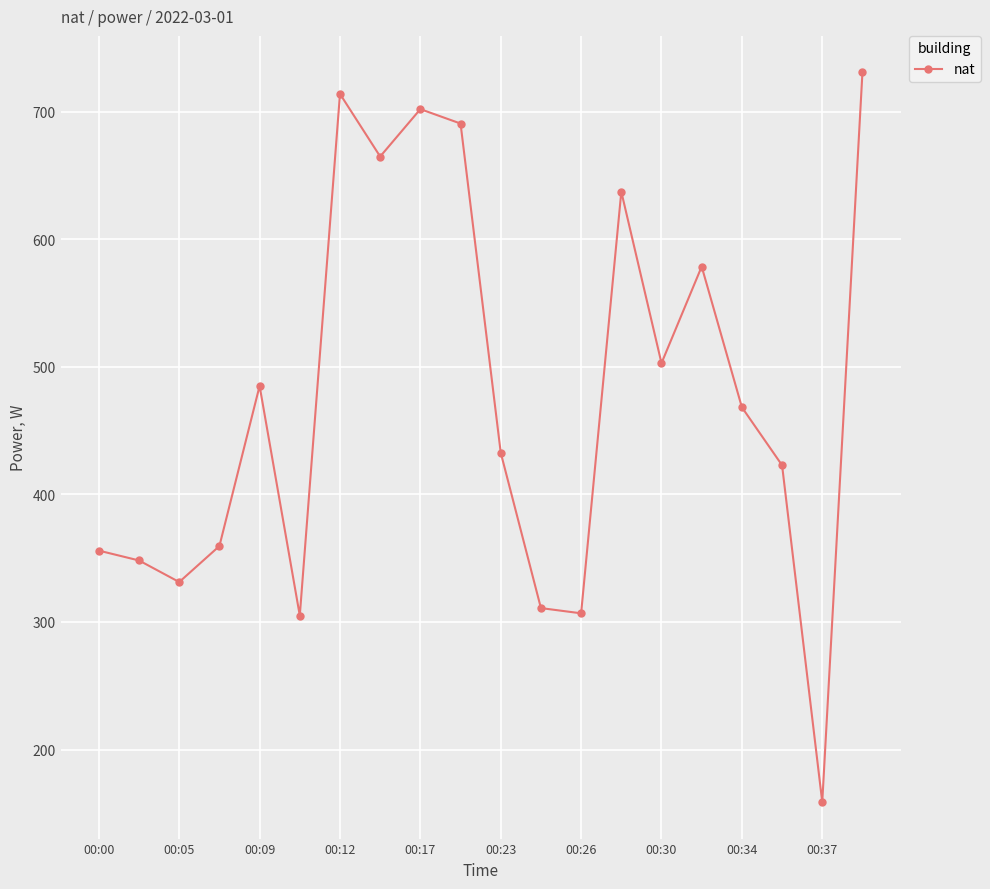

Does the chart display data point markers on the line(s)?

Yes